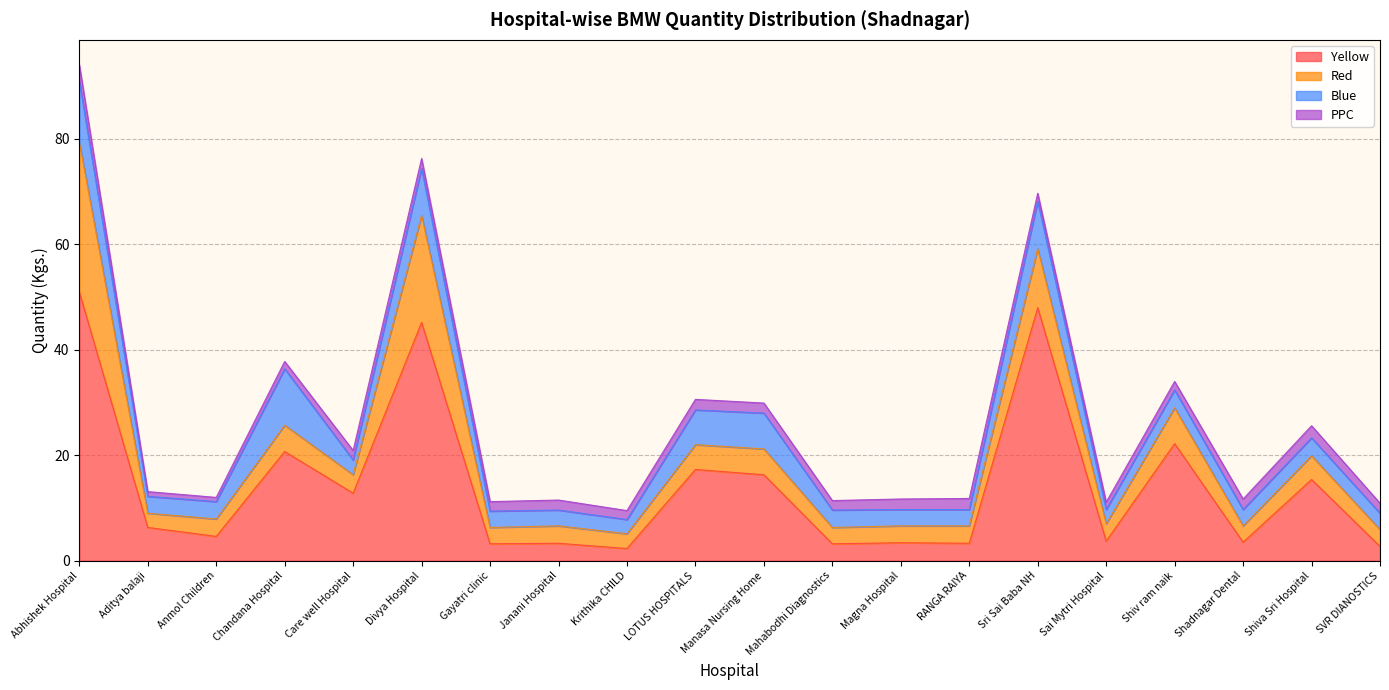

Reading left to right, transcribe all the data shown in this chart.

Yellow: 51.0	6.3	4.6	20.7	12.8	45.2	3.2	3.3	2.3	17.3	16.3	3.2	3.4	3.3	48.0	3.7	22.2	3.5	15.4	2.7
Red: 28.4	2.7	3.3	5.0	3.5	20.3	3.1	3.3	2.8	4.7	4.9	3.1	3.2	3.3	11.2	3.3	6.8	3.1	4.5	3.2
Blue: 11.6	3.2	3.3	10.7	2.8	8.9	3.1	3.0	2.7	6.6	6.8	3.3	3.1	3.1	9.0	2.7	3.4	3.1	3.4	3.1
PPC: 3.1	0.9	0.8	1.4	1.8	1.9	1.8	1.9	1.7	2.0	1.9	1.8	2.0	2.1	1.5	1.4	1.6	2.0	2.3	1.9